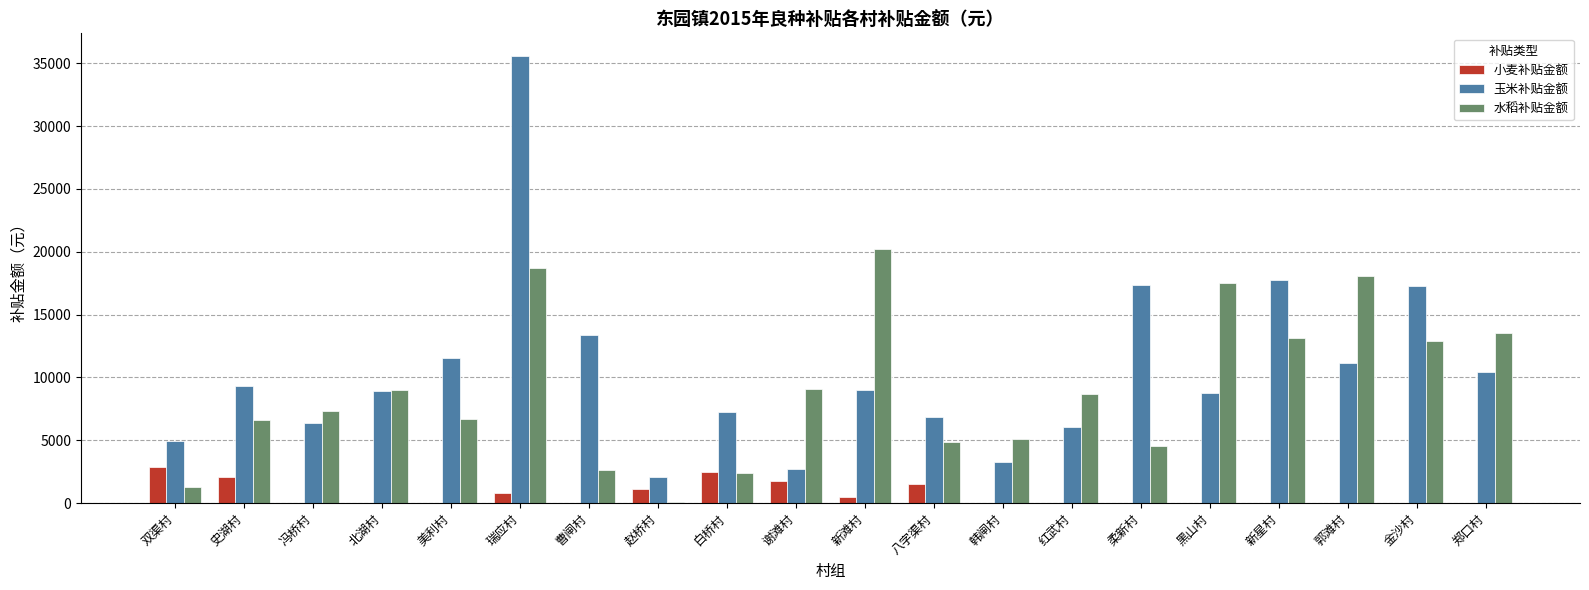

The 水稻补贴金额 series shows 13545 at 郑口村. True or false?

True